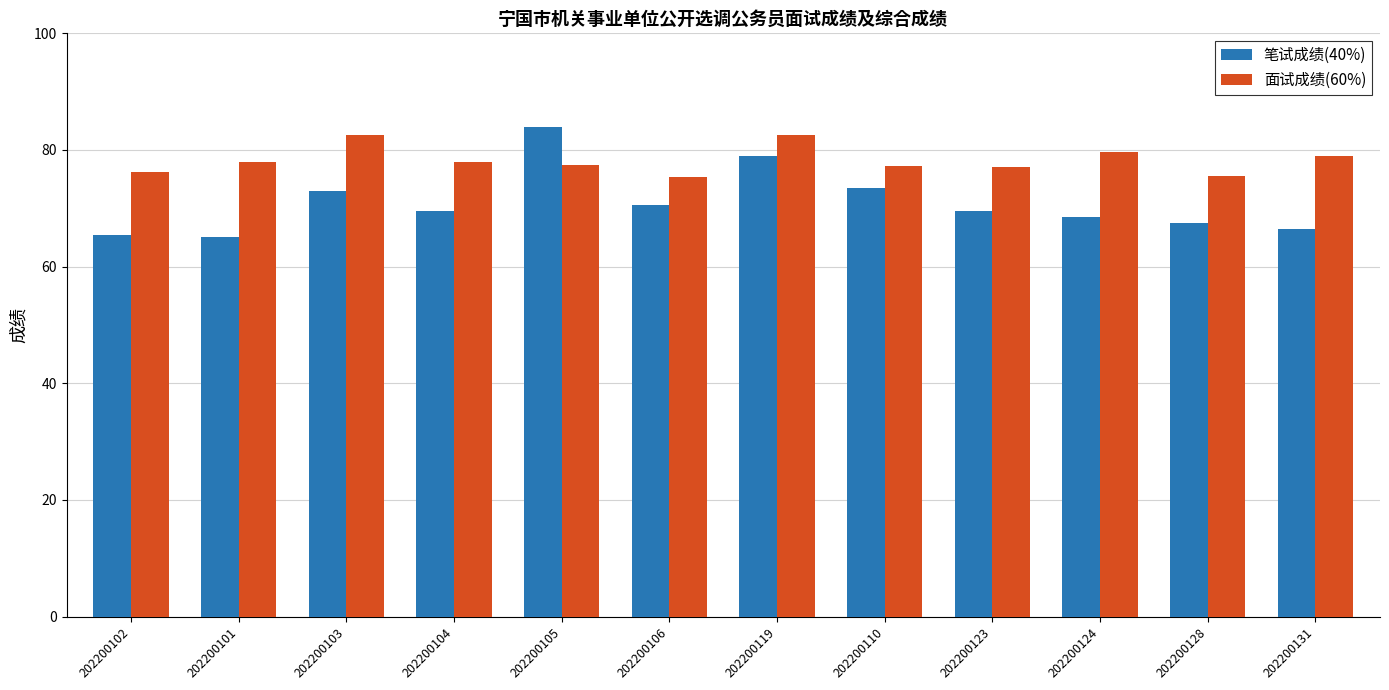

Does the chart contain any negative values?

No